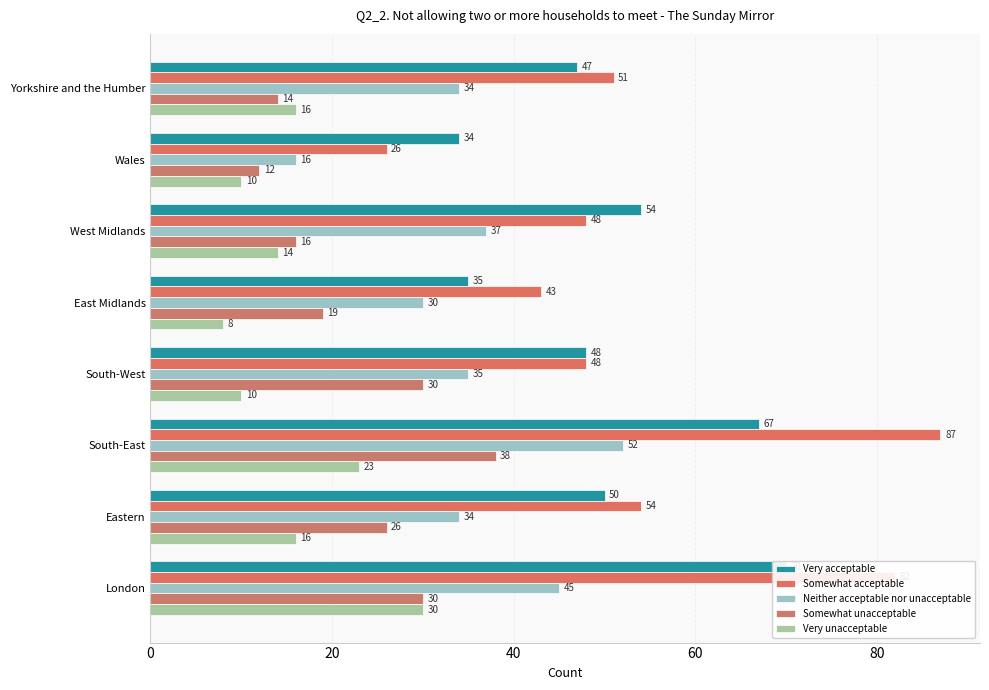

What is the minimum value for Somewhat unacceptable?

12